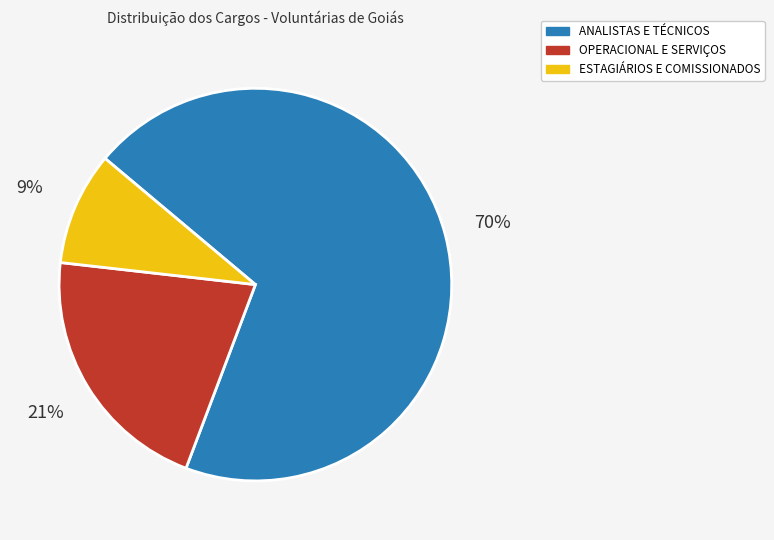

To the nearest percent, what is the average slice percentage?

33%